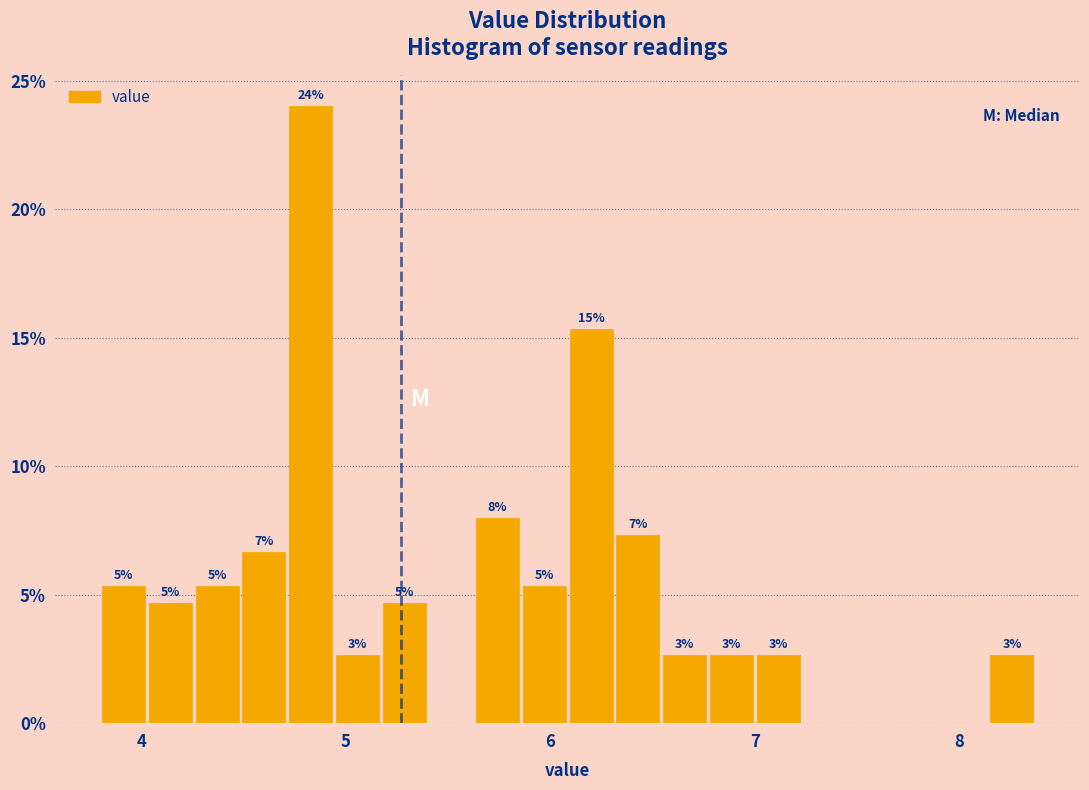

Read against the x-axis, roughly where is the centre of the tallest bar?

4.8